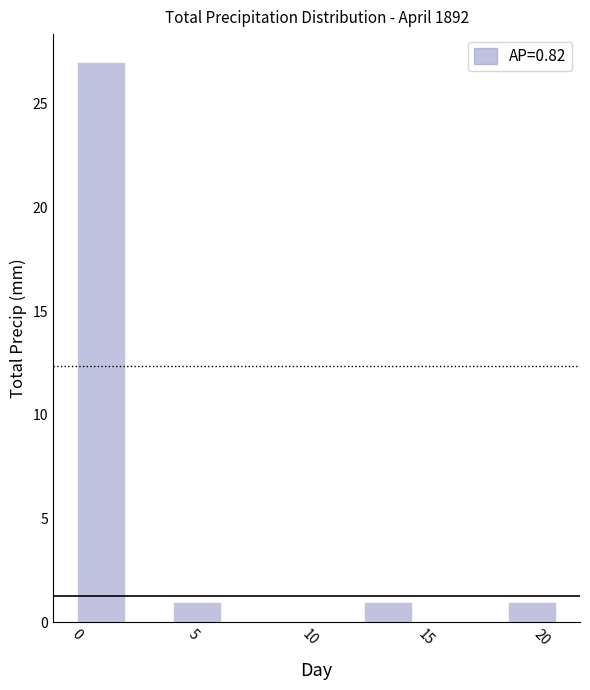

Reading left to right, list every bar in this chart as the range it spans on the x-axis followed by its height. Neither the bar edges nor the heights are printed on the chart, so give them approximately, as read against the axes.

0.0 to 2.0: 27
2.0 to 4.0: 0
4.0 to 6.0: 1
6.0 to 8.0: 0
8.0 to 10.5: 0
10.5 to 12.5: 0
12.5 to 14.5: 1
14.5 to 16.5: 0
16.5 to 18.5: 0
18.5 to 20.5: 1